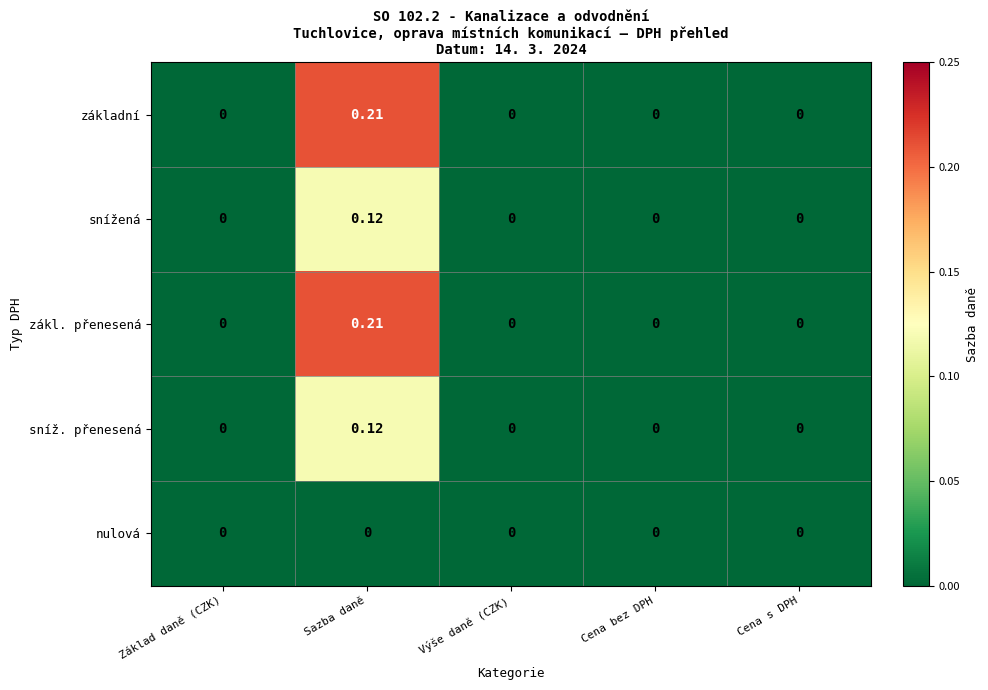

At which category is the sum across all series the highest?

Sazba daně